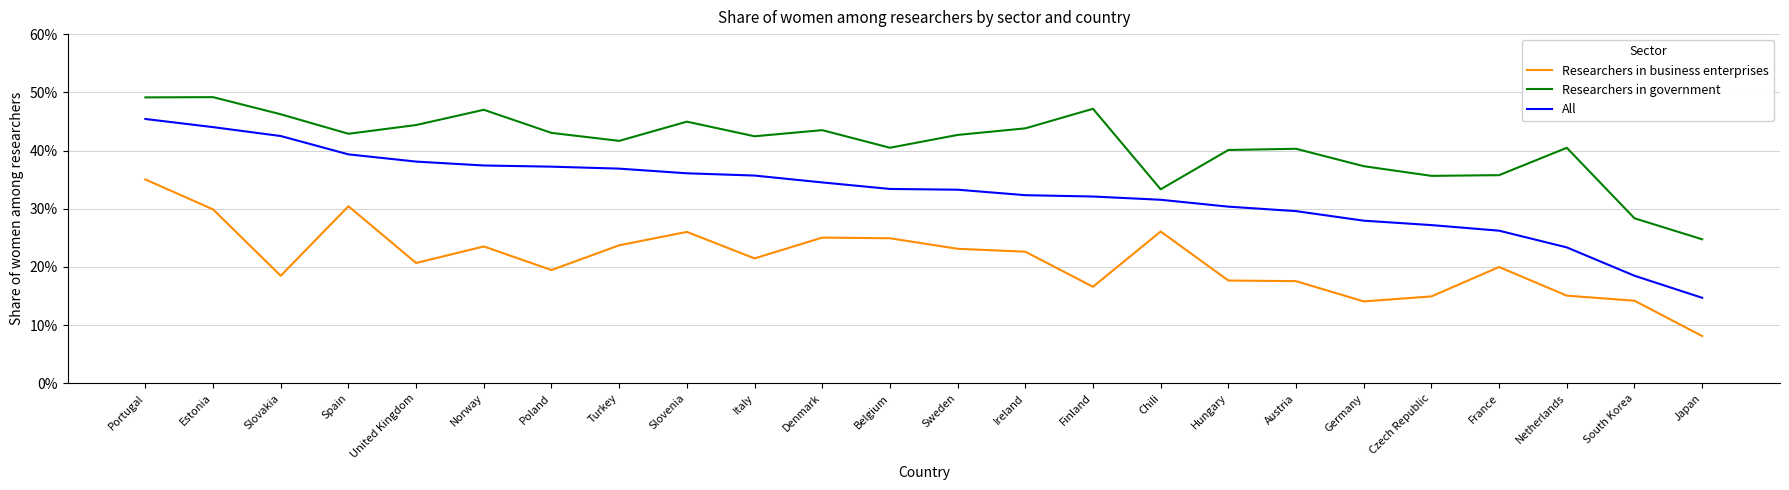

What is the label of the 15th point from the right?

Italy